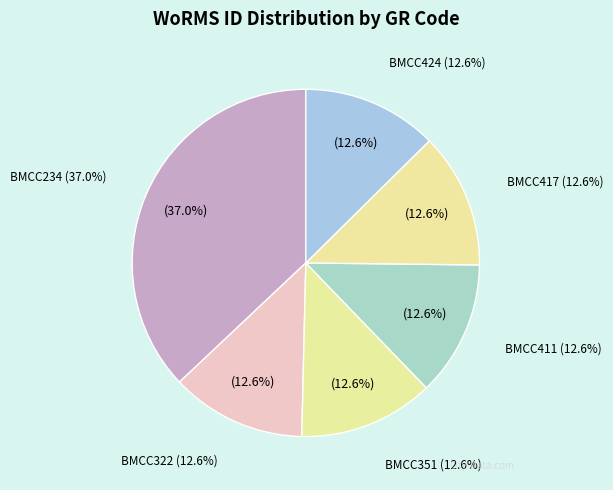

Approximately how many times larger is the value at BMCC322 compared to BMCC351?

1.0